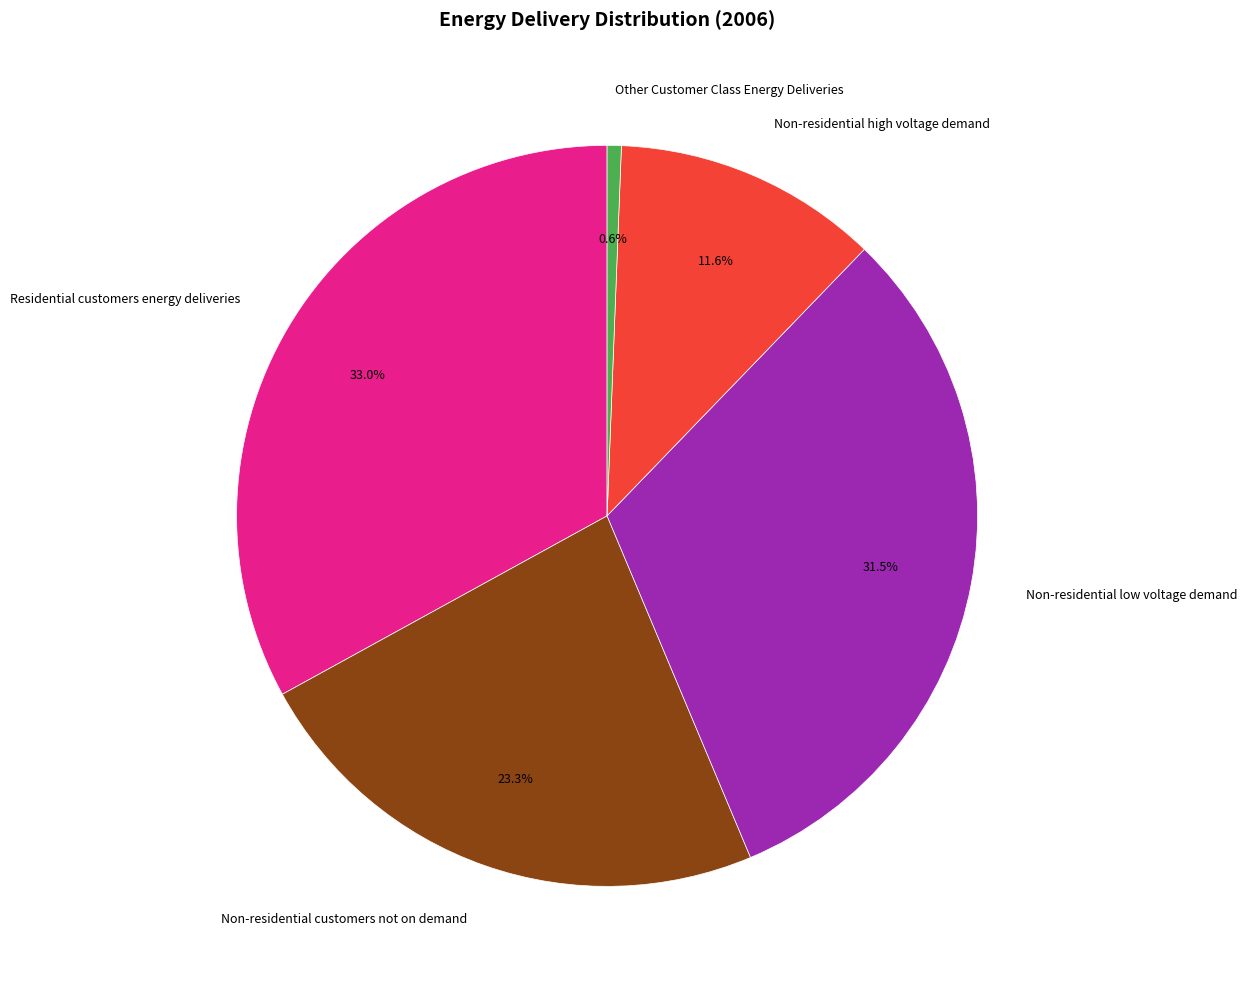

Combined, what portion of the pie is Non-residential customers not on demand and Non-residential high voltage demand?

34.9%